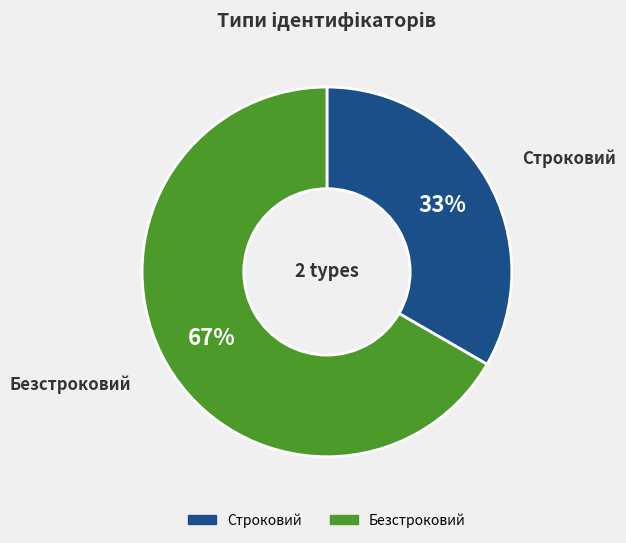

To the nearest percent, what is the combined percentage of Безстроковий and Строковий?

100%